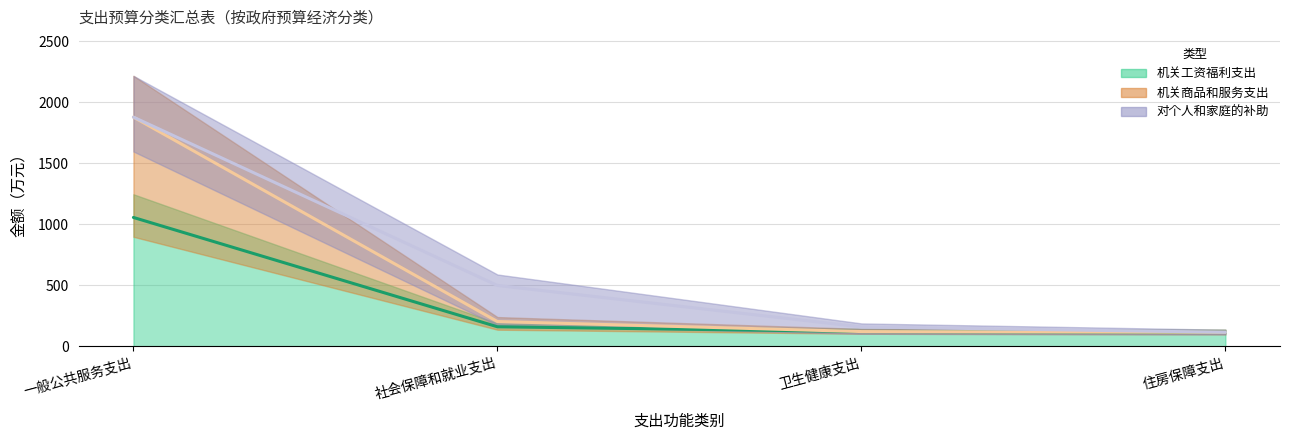

True or false: 机关商品和服务支出 has a value of 203.0 at 社会保障和就业支出.

True